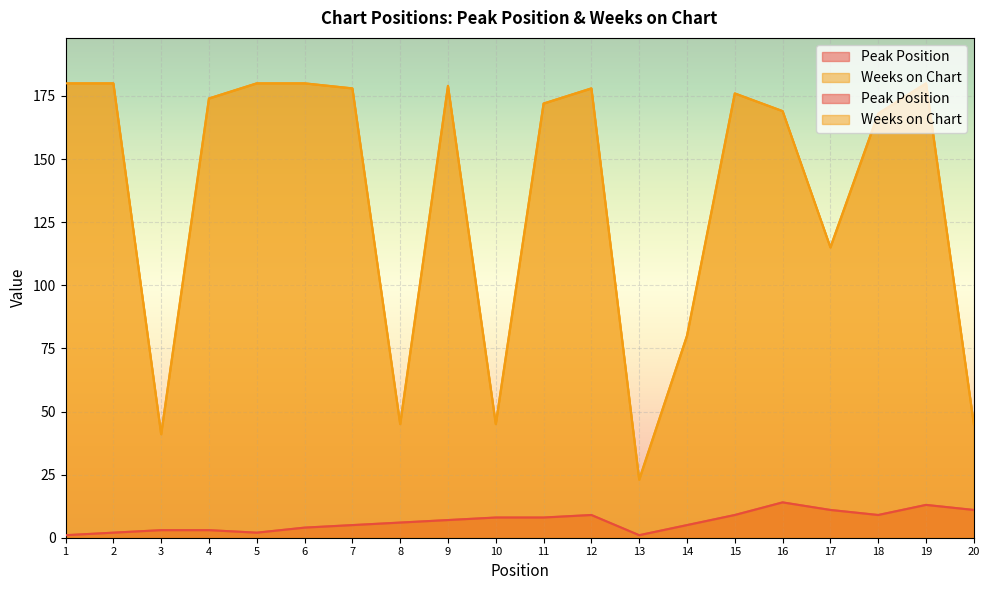

Which category has the highest value in the Peak Position series?

16